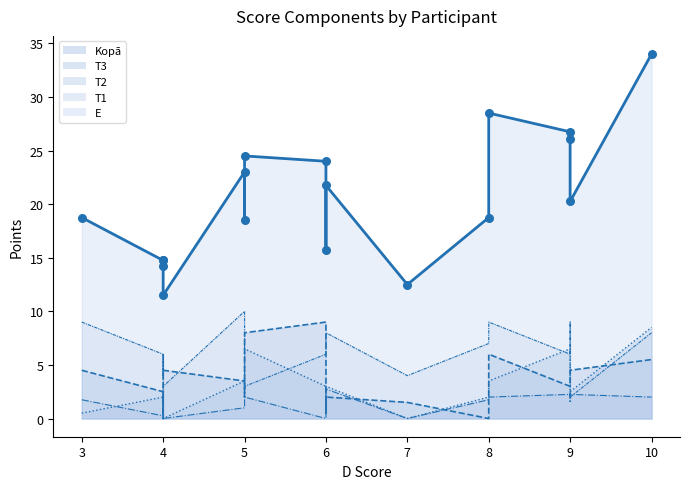

Which series contains the lowest Y value?

T3